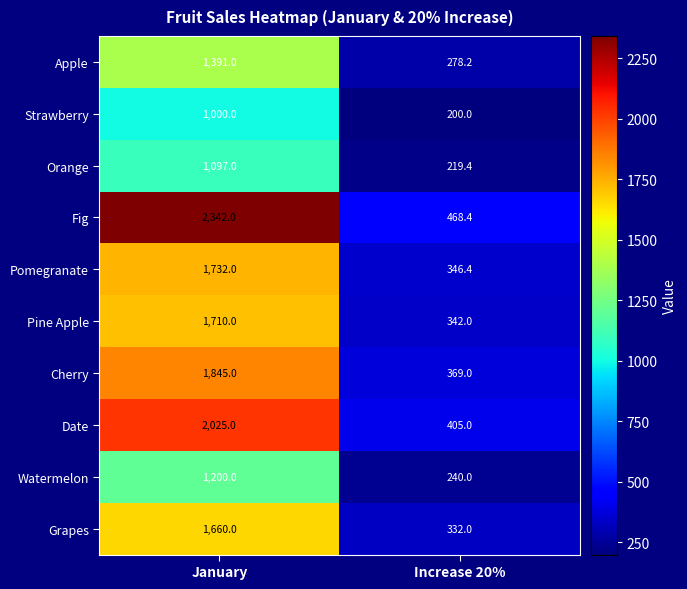

Which series has the largest total across all categories?

Fig